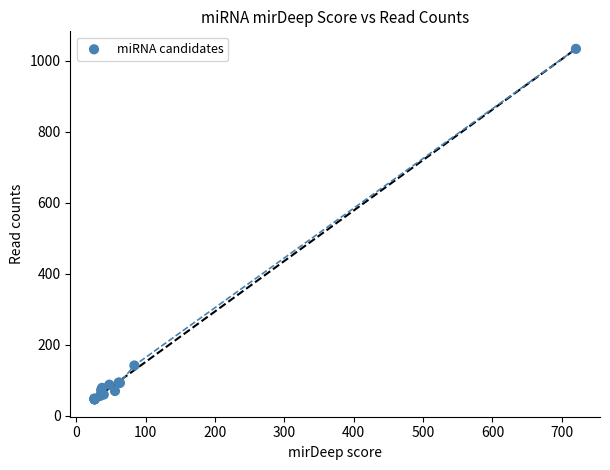

What Y value in the scatter plot is closest to 539?

141